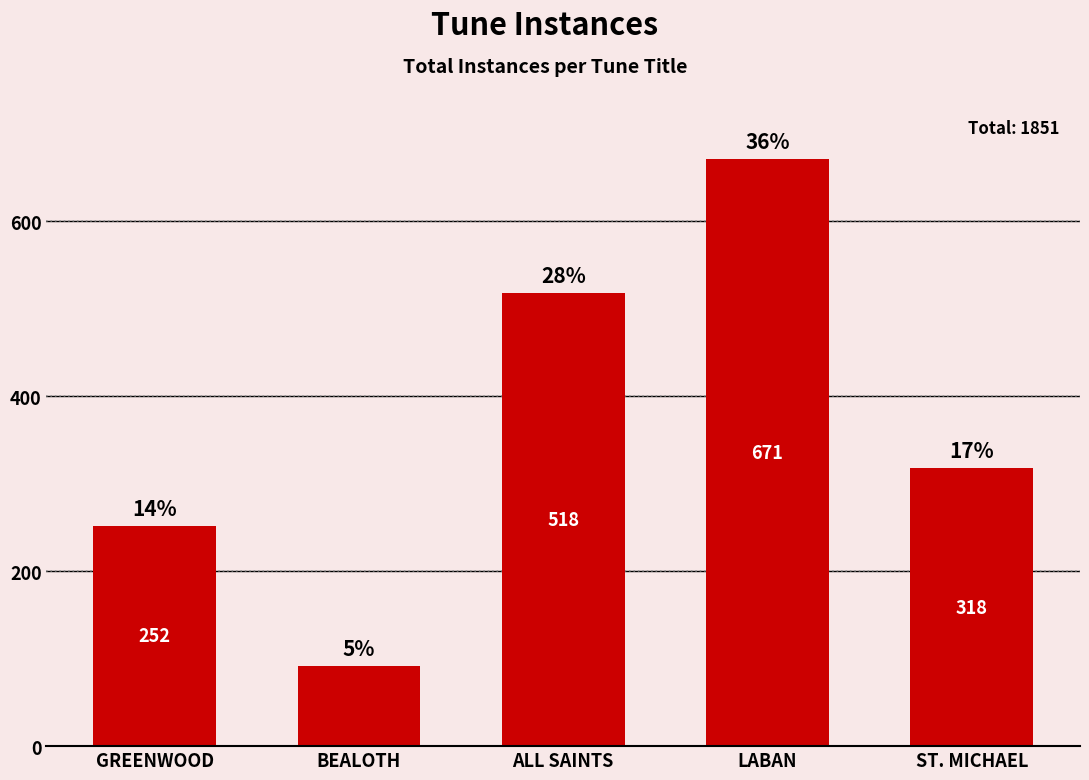

Does the chart contain any negative values?

No